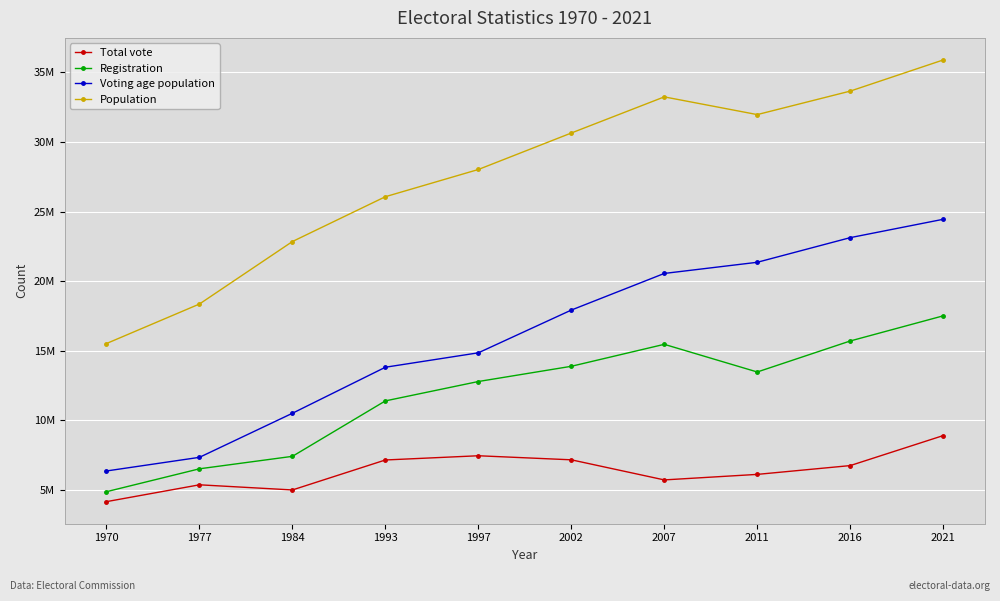

What are all the series names shown in the legend?

Total vote, Registration, Voting age population, Population